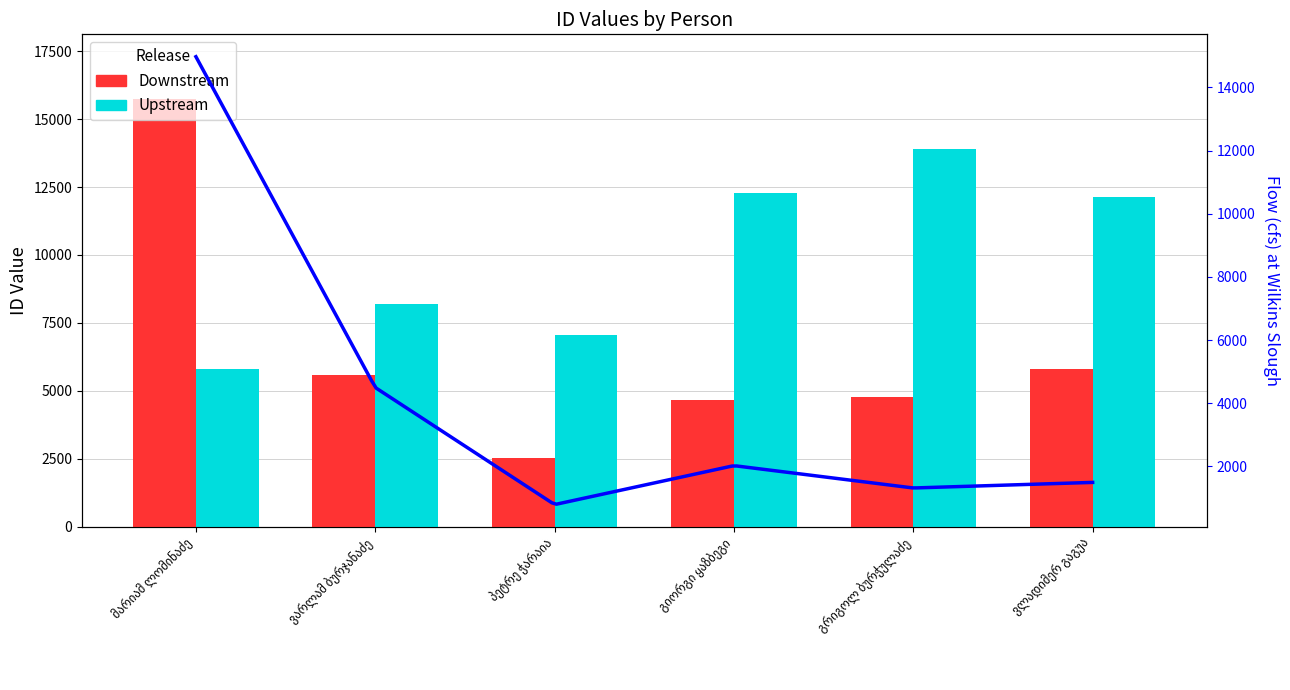

At which label does Upstream first exceed 12115?

გიორგი ყაზბეგი